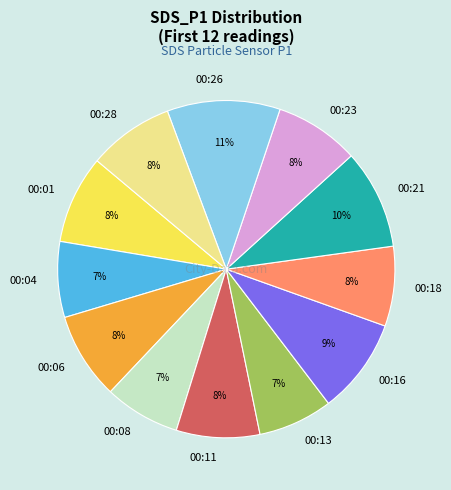

What is the largest slice in the pie chart?

00:26